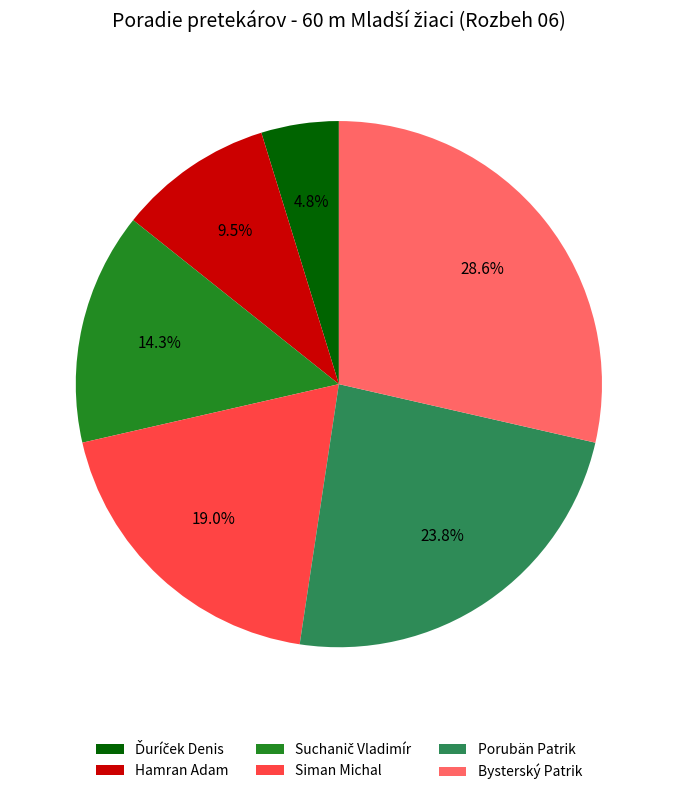

How much of the chart is everything except Siman Michal?

81.0%